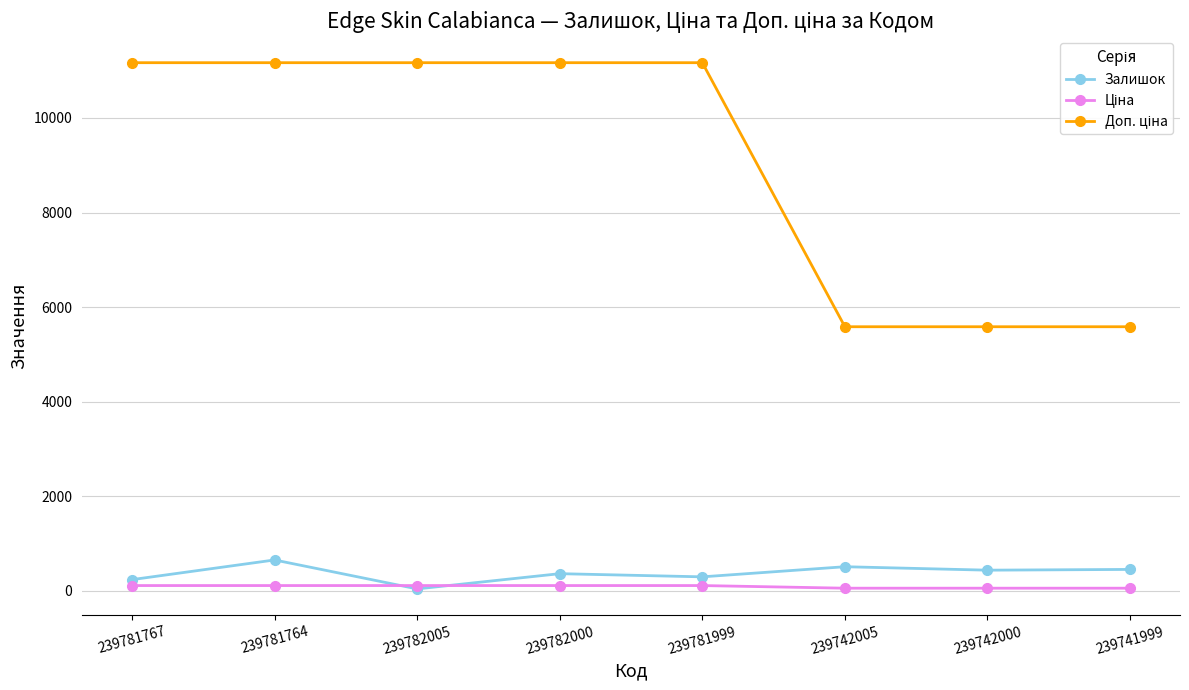

True or false: Залишок has a value of 363.0 at 239782000.

True